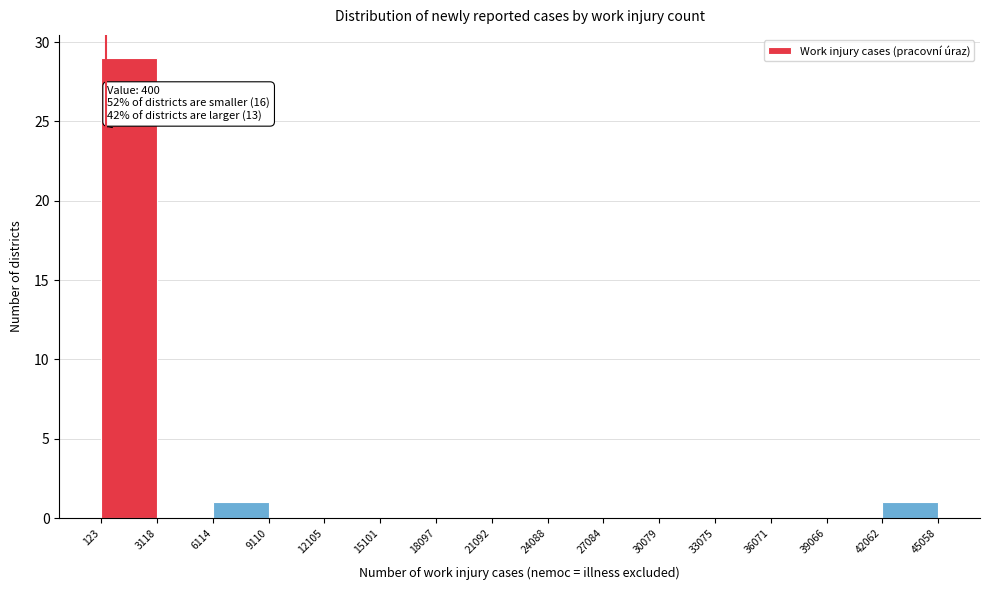

Over which range of the x-axis is the bar tallest?

123 to 3118